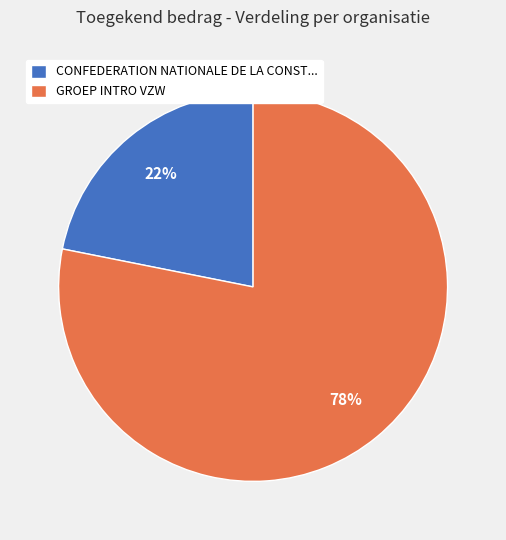

Is the sum of CONFEDERATION NATIONALE DE LA CONST... and GROEP INTRO VZW greater than half?

Yes